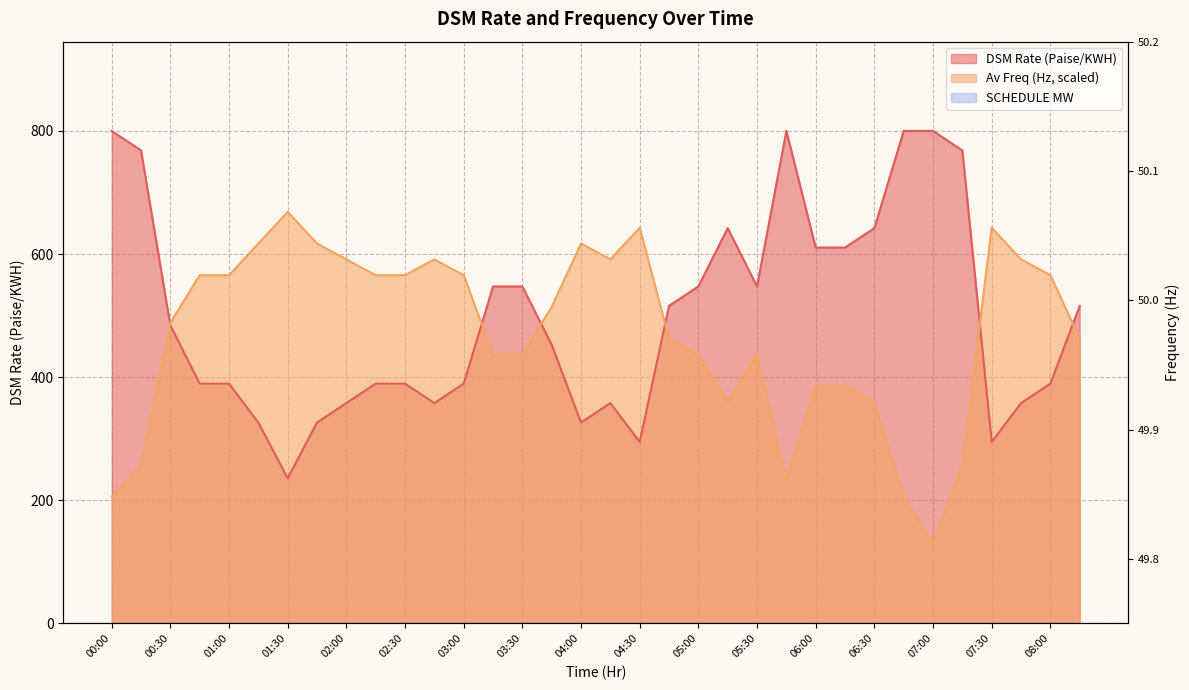

List the series in order of their peak value, lowest first.

Av Freq, DSM Rate